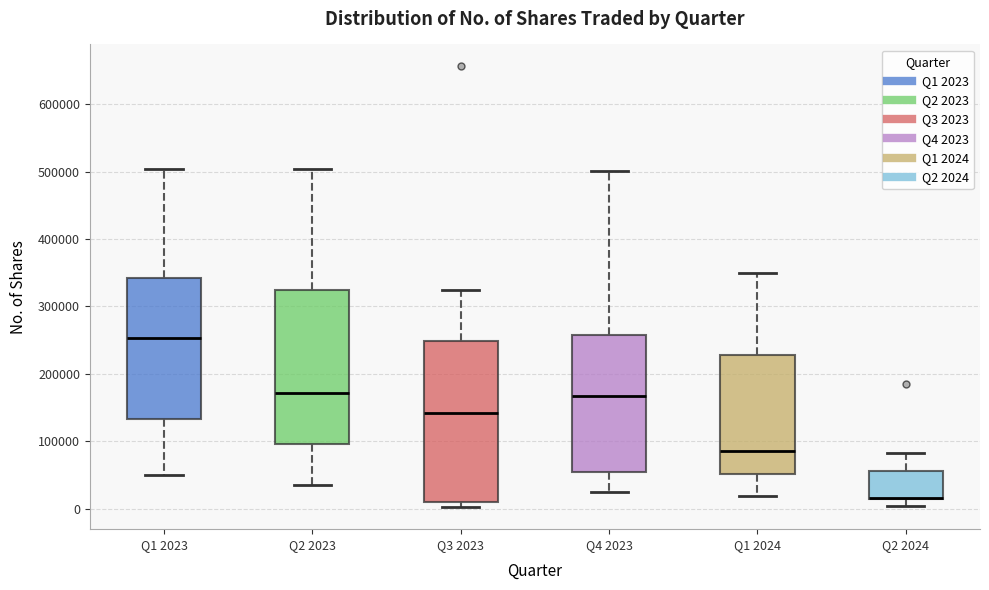

Reading left to right, transcribe this box plot: for each box, give where its median line is, the range the box spans, and where its two whiskers end, as read against the y-axis. The values are not printed on the chart, so give them approximately, as read against the axis.

Q1 2023: median 250000, box 130000 to 340000, whiskers 50000 to 500000
Q2 2023: median 170000, box 100000 to 320000, whiskers 40000 to 500000
Q3 2023: median 140000, box 10000 to 250000, whiskers 0 to 320000
Q4 2023: median 170000, box 60000 to 260000, whiskers 20000 to 500000
Q1 2024: median 90000, box 50000 to 230000, whiskers 20000 to 350000
Q2 2024: median 20000 (drawn on the box's lower edge), box 10000 to 60000, whiskers 0 to 80000